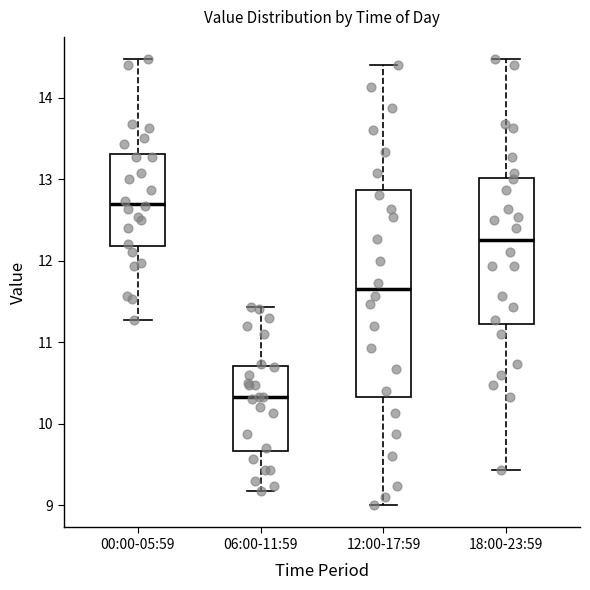

Reading left to right, read every box against the y-axis: the position of its median line, the range the box covers, and the ends of its whiskers. The values are not printed on the chart, so give them approximately, as read against the axis.

00:00-05:59: median 12.7, box 12.2 to 13.3, whiskers 11.3 to 14.5
06:00-11:59: median 10.3, box 9.7 to 10.7, whiskers 9.2 to 11.4
12:00-17:59: median 11.7, box 10.3 to 12.9, whiskers 9.0 to 14.4
18:00-23:59: median 12.3, box 11.2 to 13.0, whiskers 9.4 to 14.5